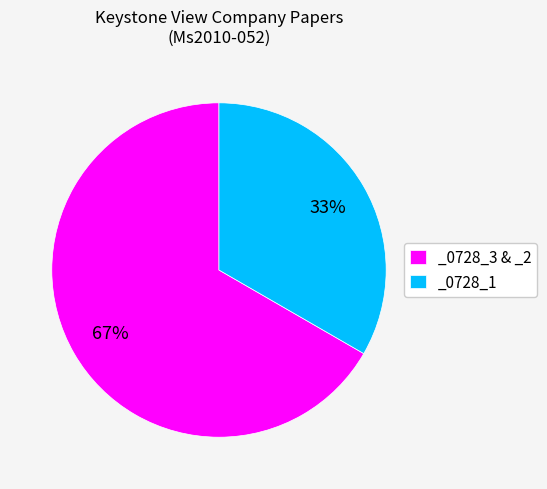

What percentage is the _0728_3 & _2 slice, to the nearest percent?

67%